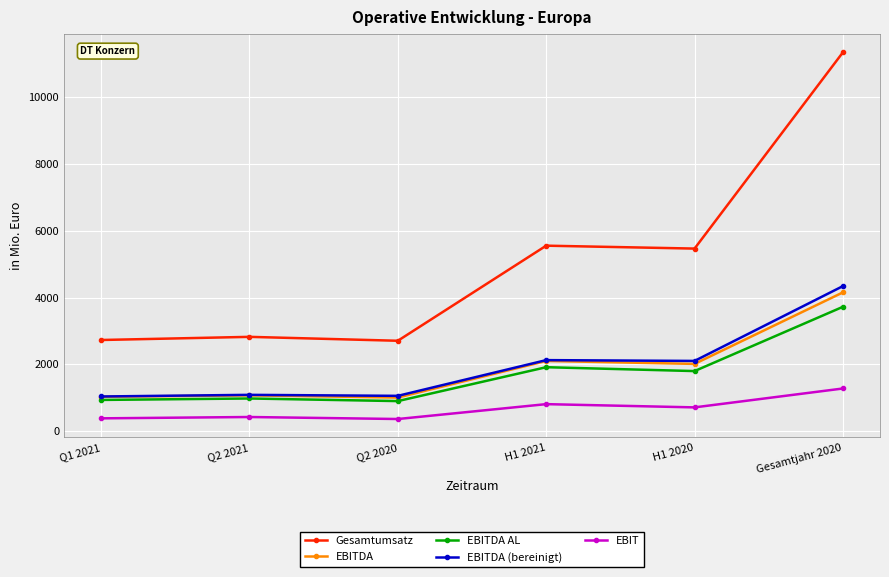

The EBITDA AL series shows 1501 at Q2 2020. True or false?

False